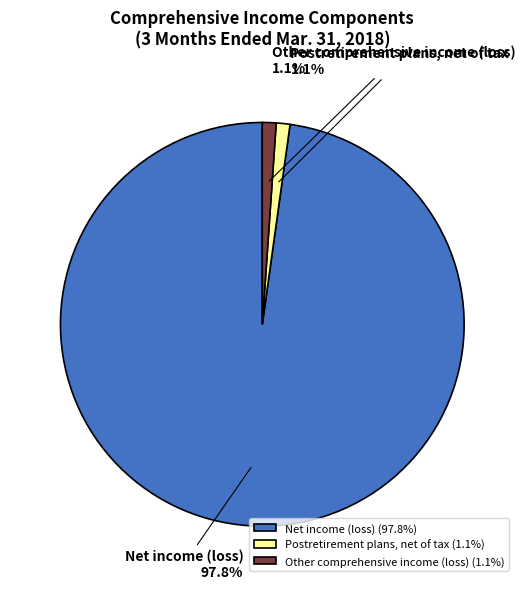

What percentage is NOT represented by Net income (loss)?

2.2%